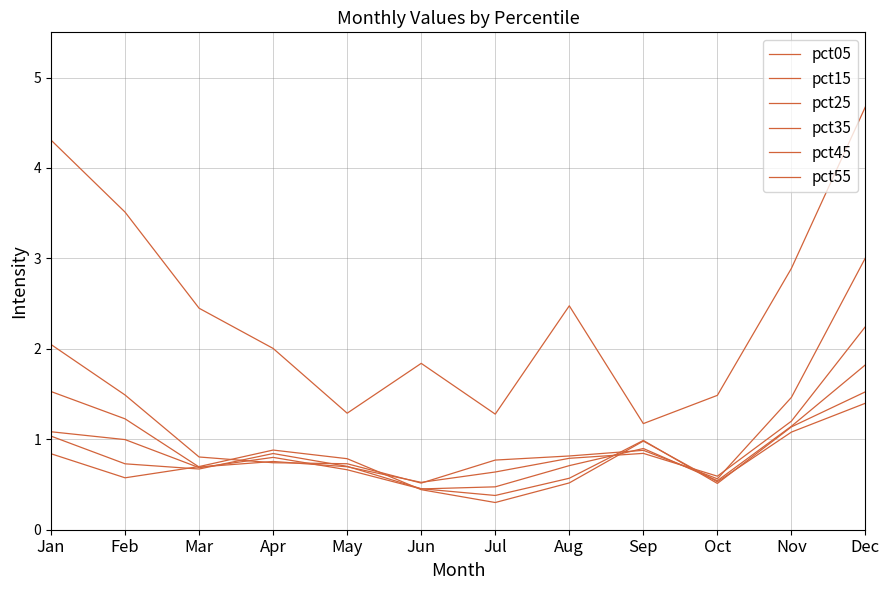

Which series has the largest range (max minus min)?

pct05